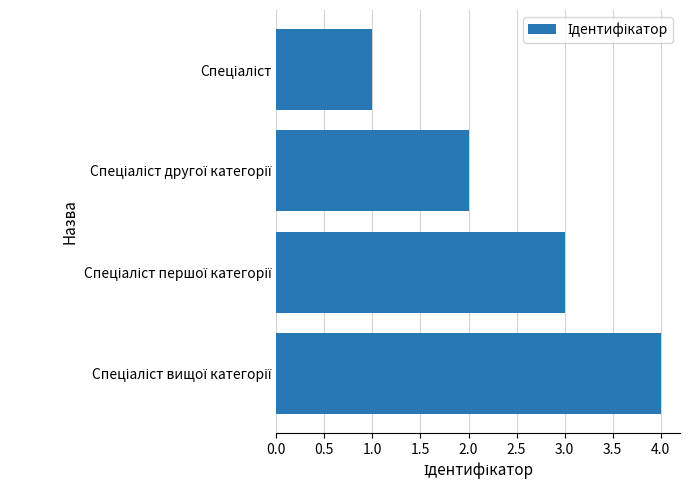

What is the greatest value displayed?

4